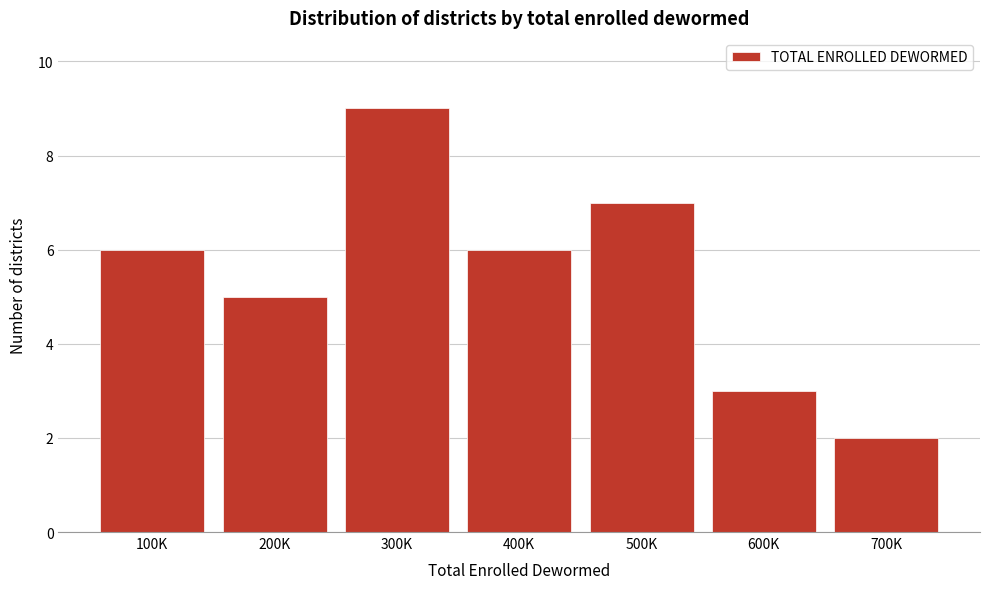

Reading right to left, what are all the values shown in this chart?

700K=2	600K=3	500K=7	400K=6	300K=9	200K=5	100K=6